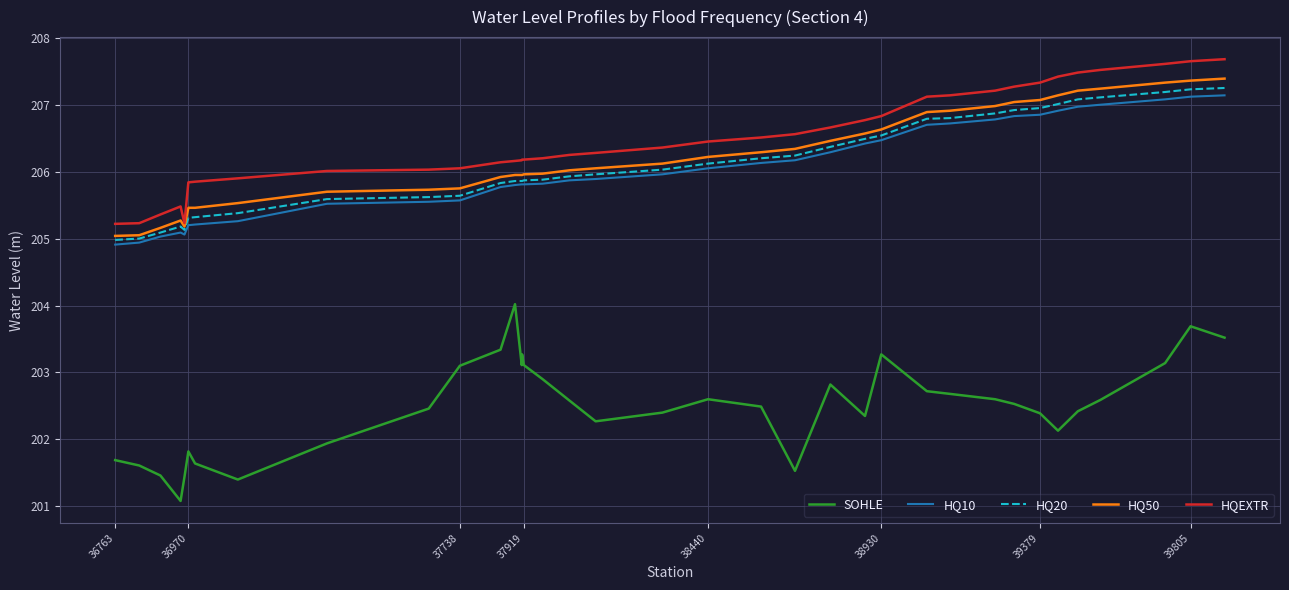

True or false: HQ50 and SOHLE intersect in this chart.

False